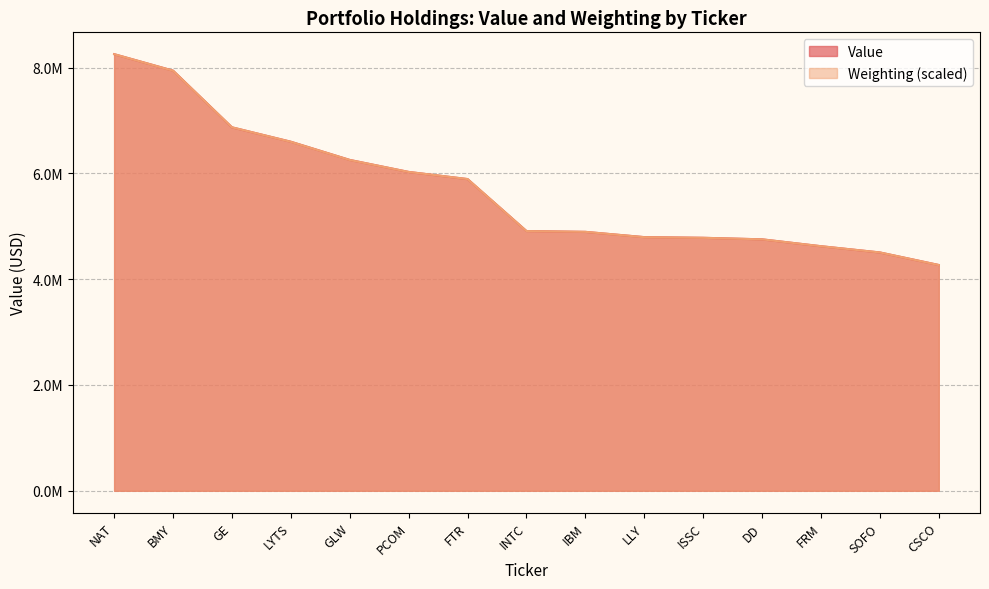

What is the label of the 2nd point from the left?

BMY